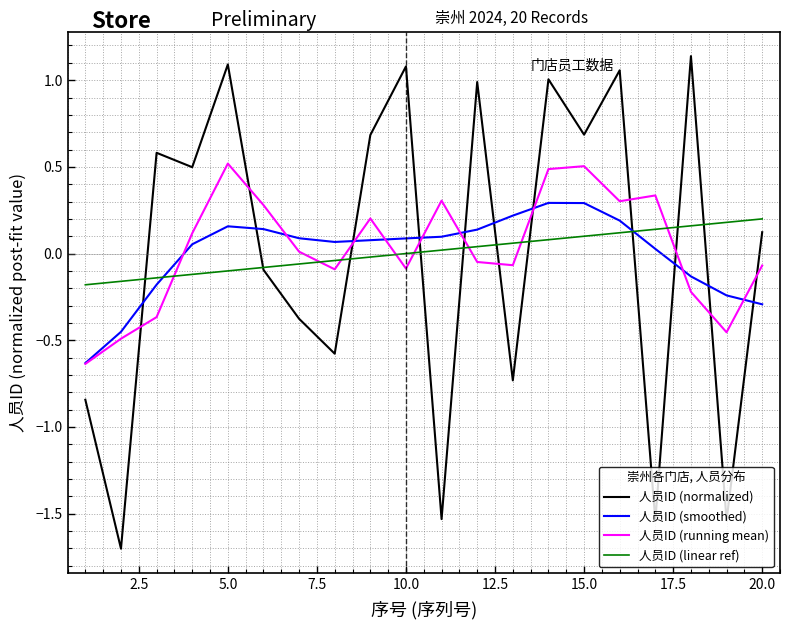

What is the smallest value displayed?

-1.7